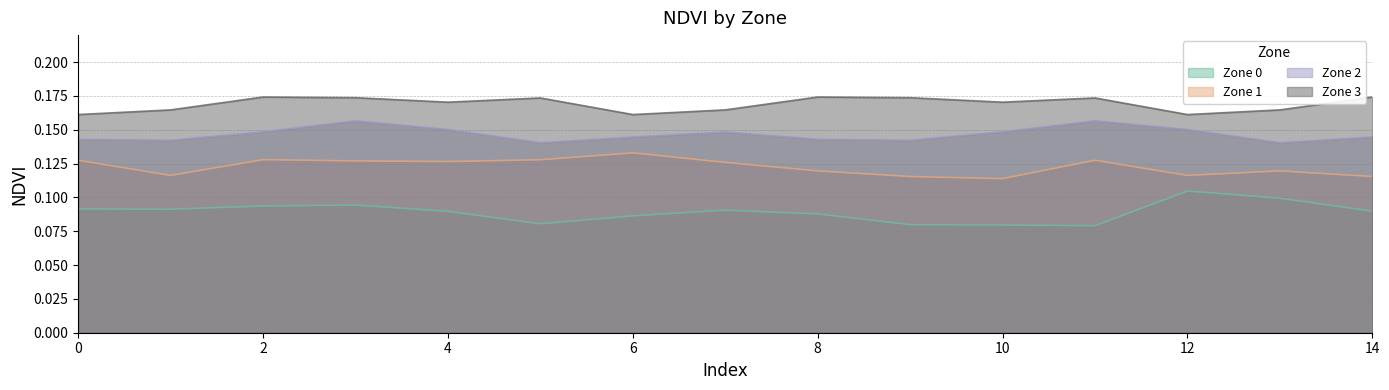

Rank the series at 11 from highest to lowest value.

Zone 3, Zone 2, Zone 1, Zone 0